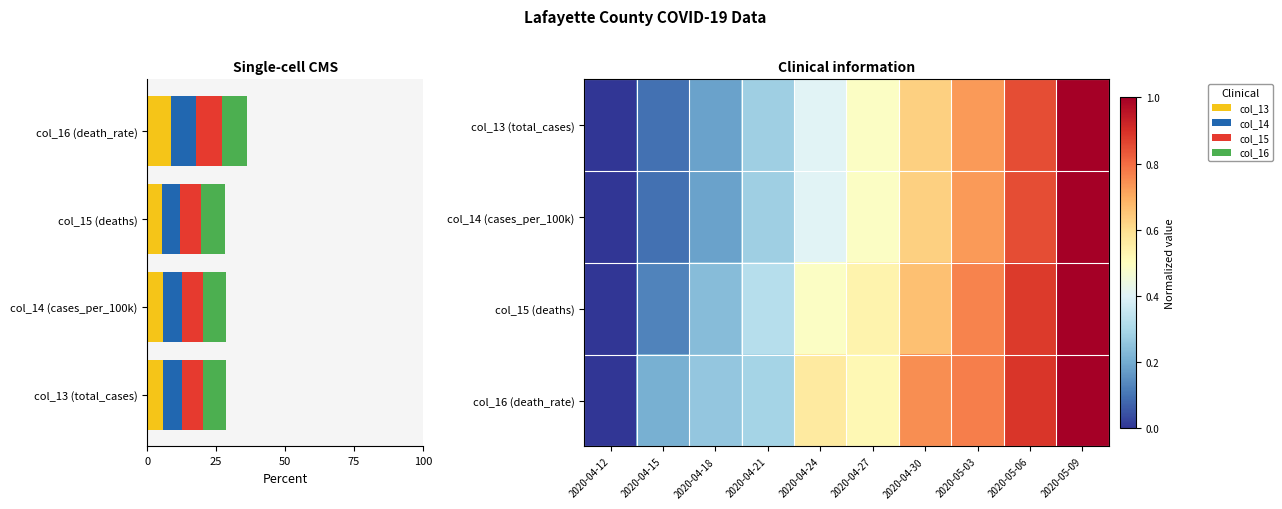

Which has a higher value, 2020-04-21 or 2020-05-03?

2020-05-03